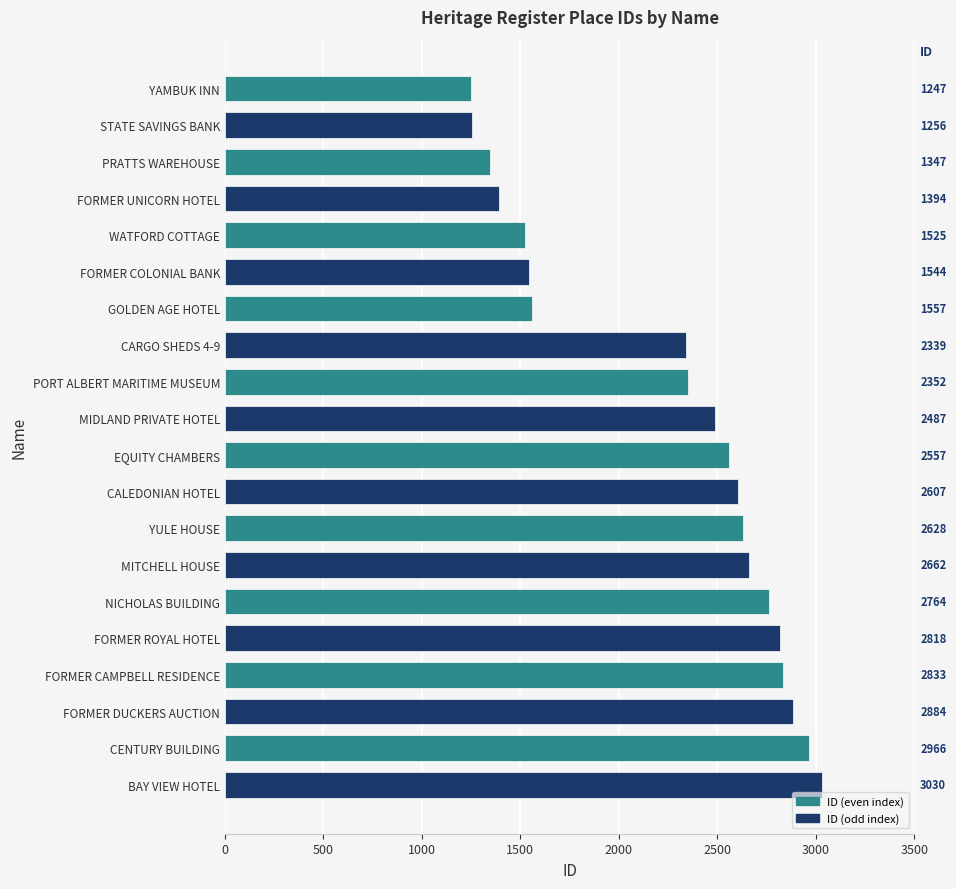

How many categories are shown in the chart?

20